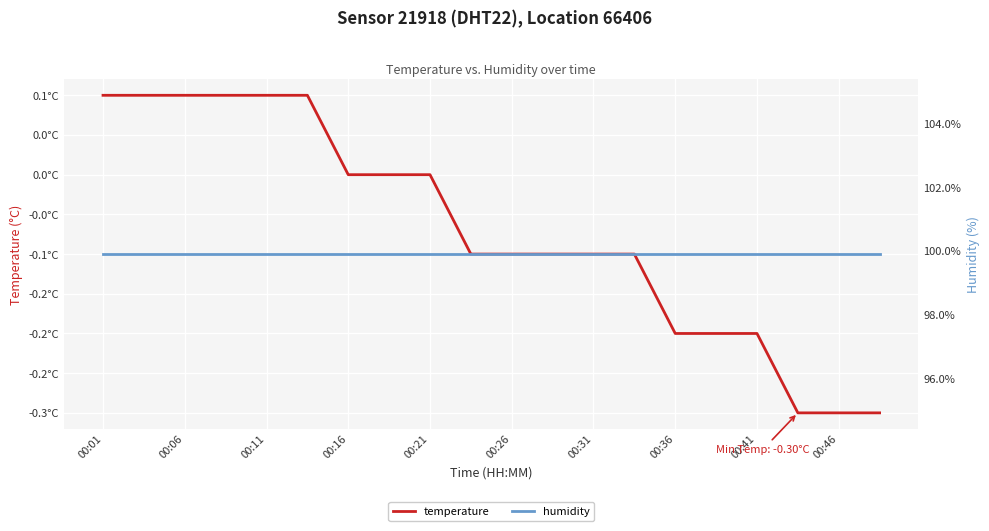

Does the chart display data point markers on the line(s)?

No